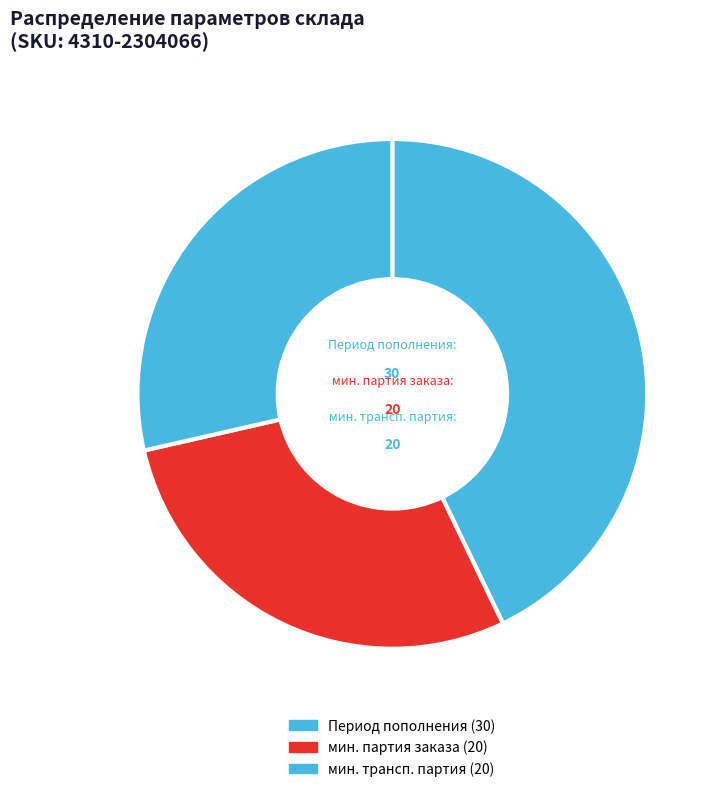

Count the number of slices in the pie.

3